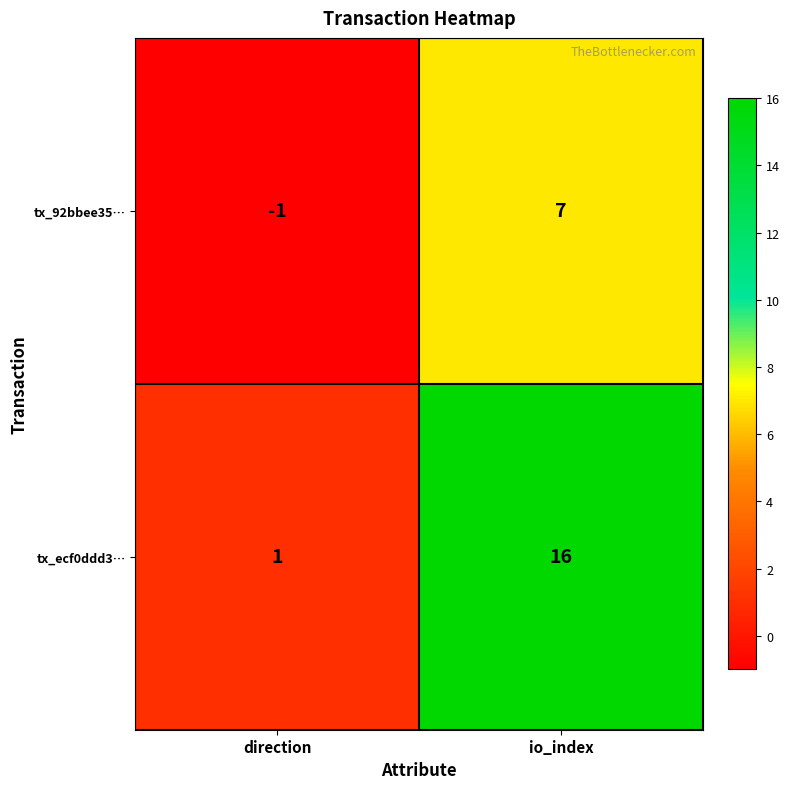

Is the value of tx_92bbee35… at io_index greater than the value of tx_ecf0ddd3… at direction?

Yes